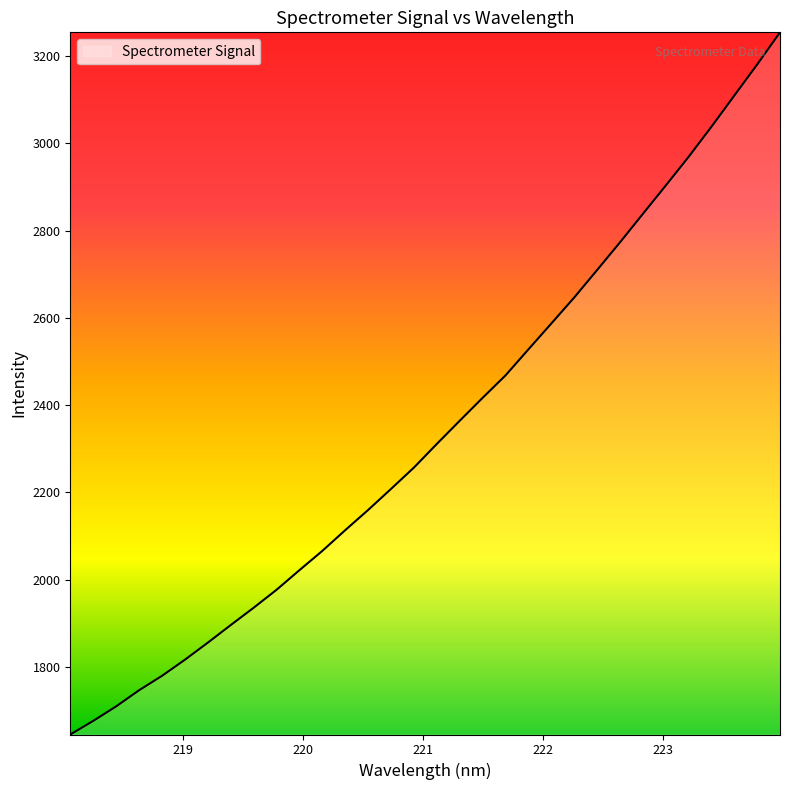

What is the greatest value displayed?

3253.8